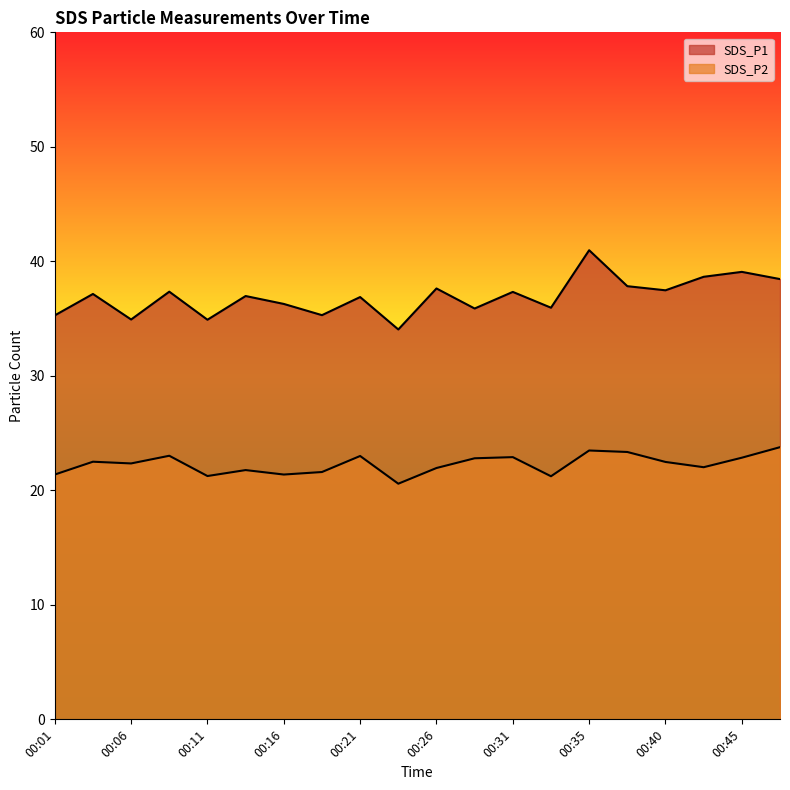

True or false: SDS_P2 and SDS_P1 intersect in this chart.

False